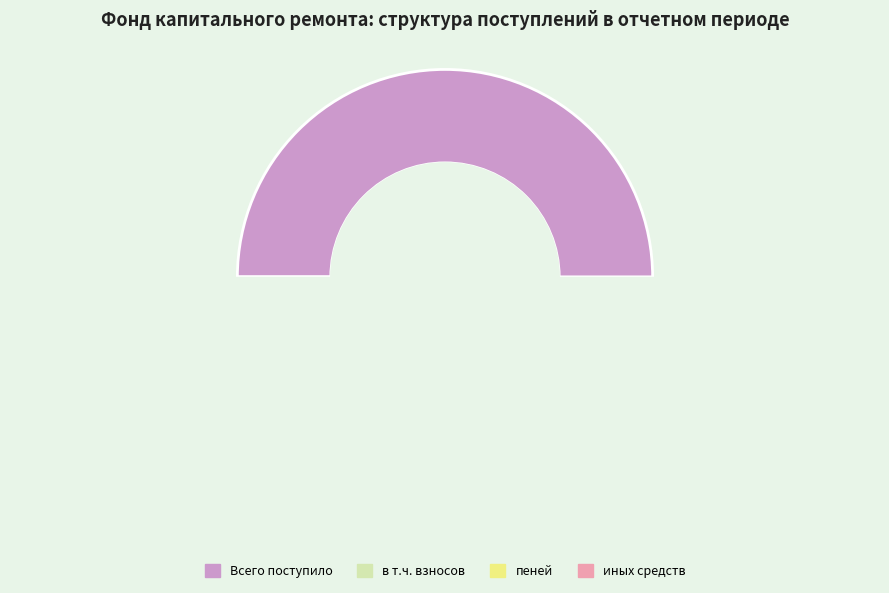

Is it true that пеней is 6% of the pie?

True